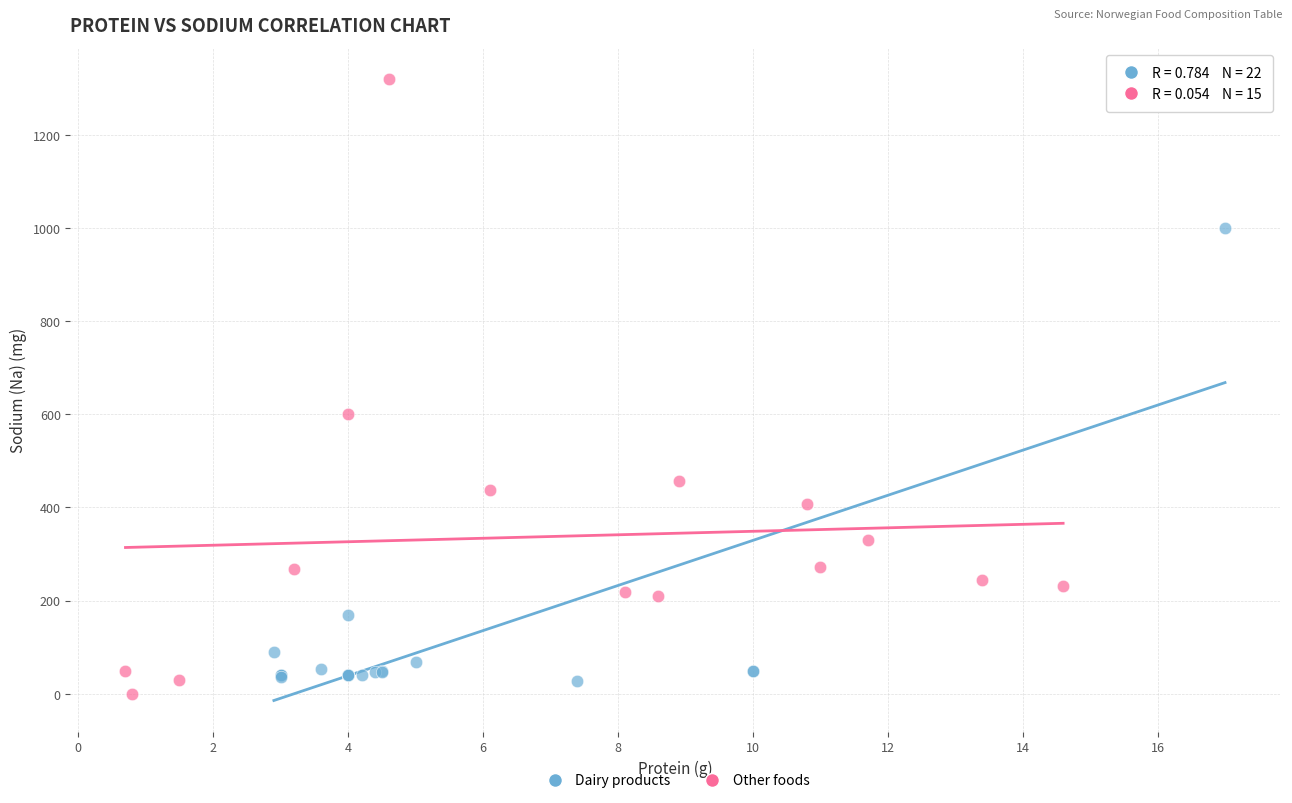

Which series contains the highest Y value?

Other foods